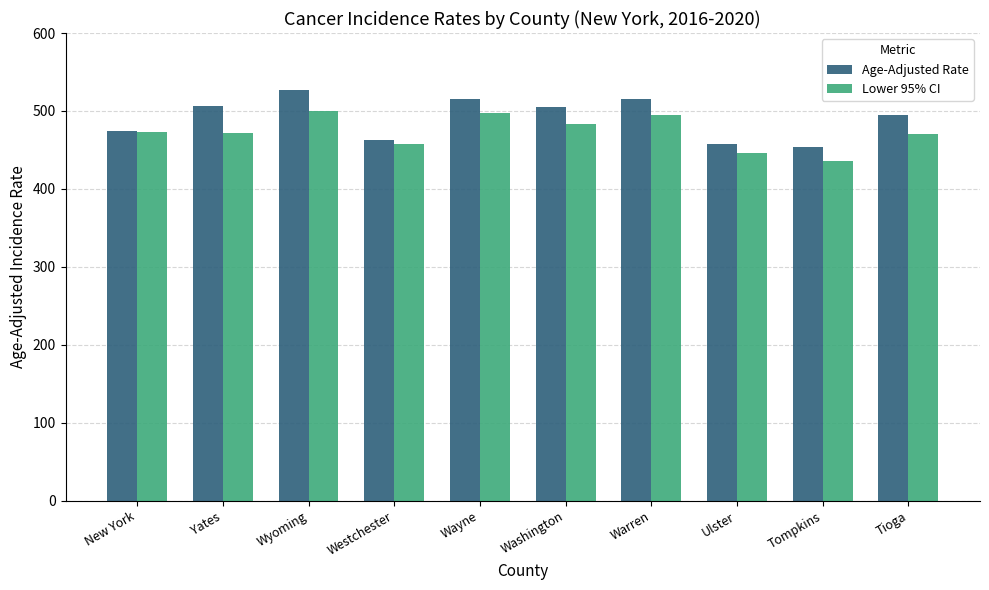

What is the sum of all Lower 95% CI values?

4730.4